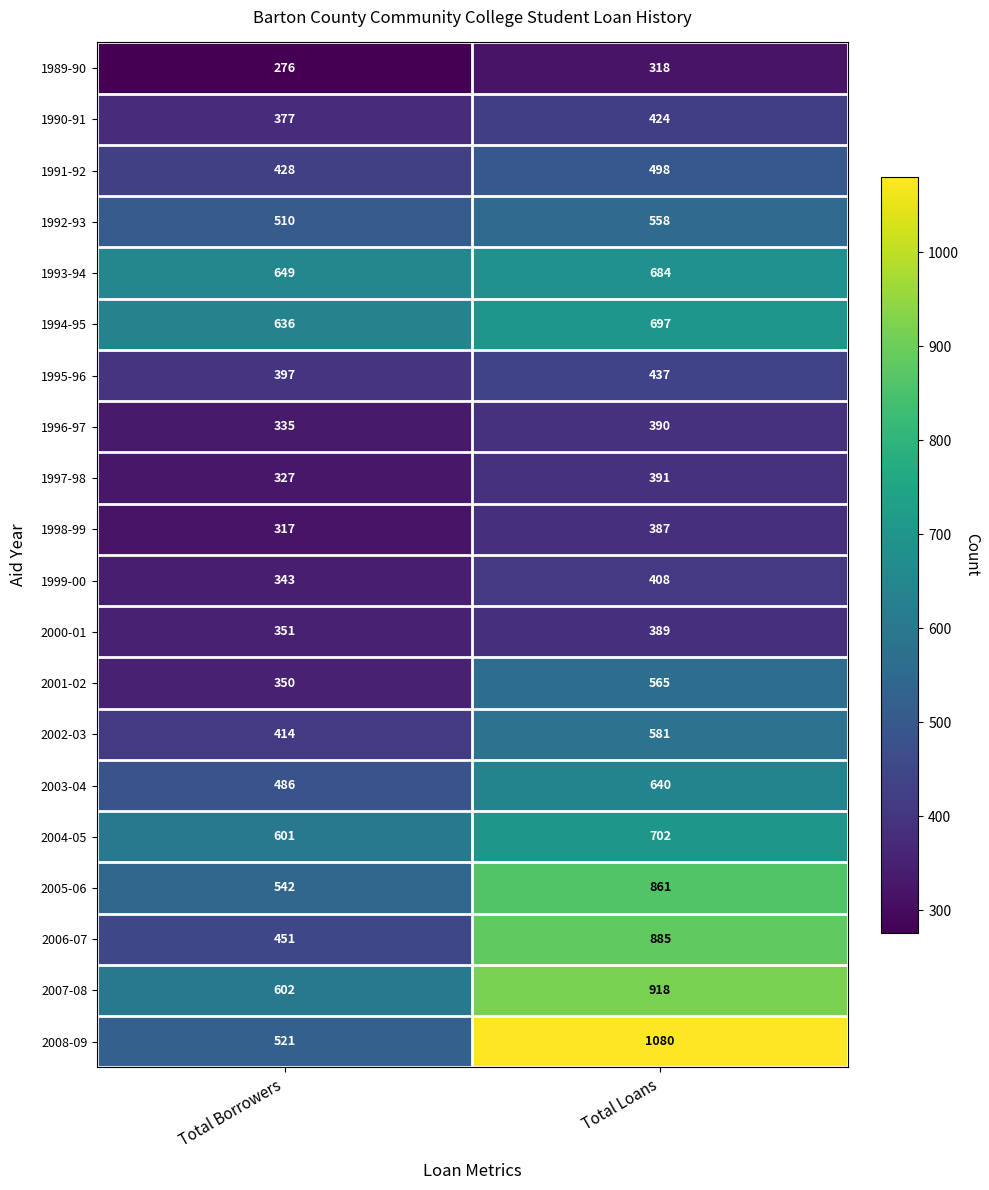

What is the sum of all 2001-02 values?

915